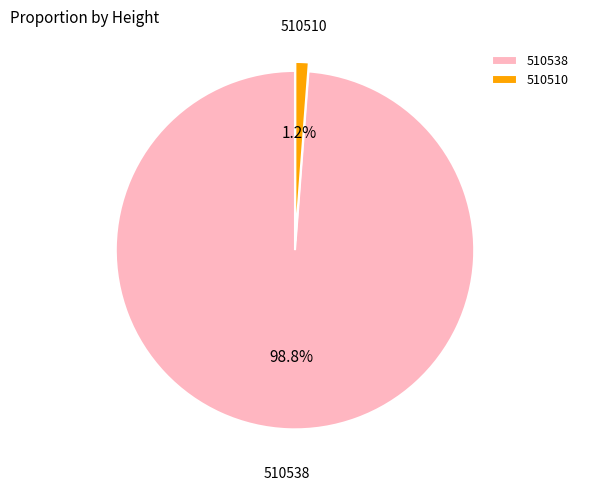

Approximately how many times larger is the value at 510538 compared to 510510?

82.3